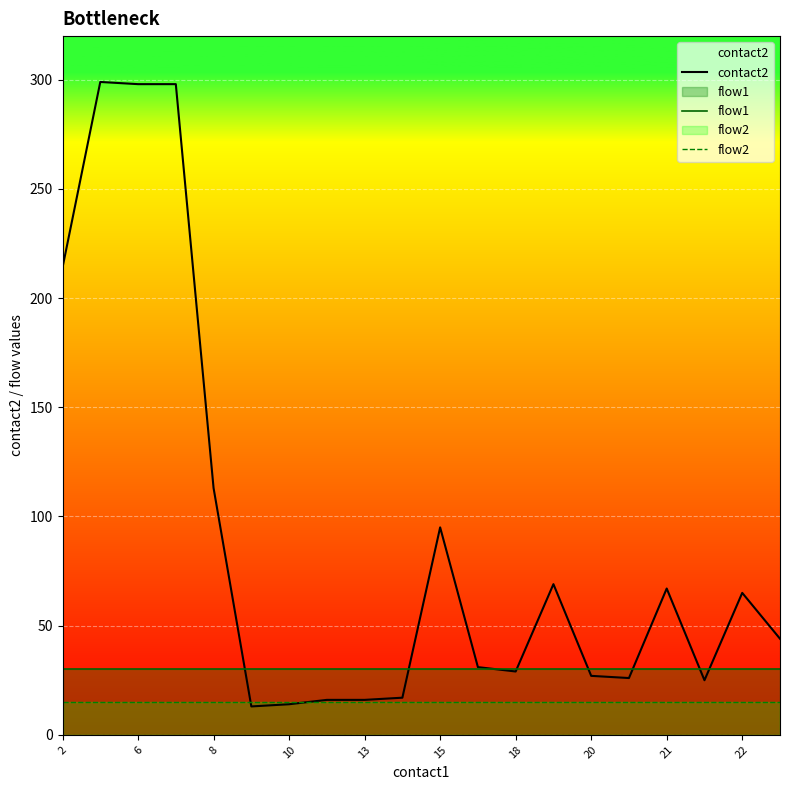

True or false: flow2 and flow1 intersect in this chart.

False